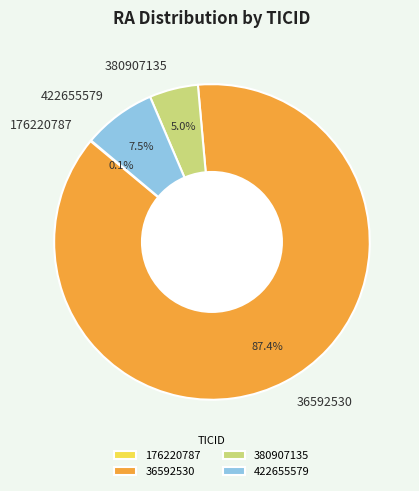

What percentage is NOT represented by 380907135?

95.0%